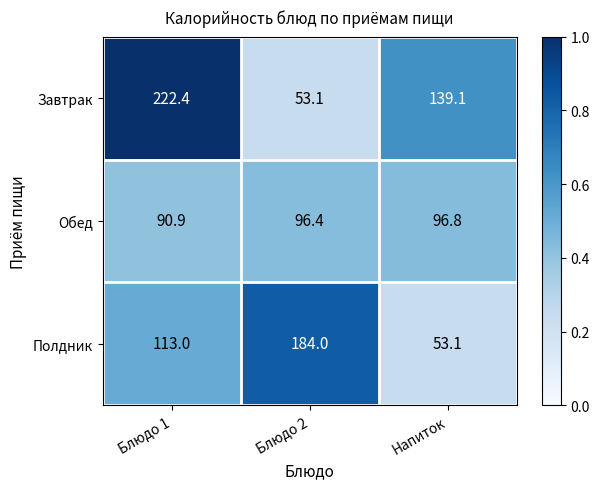

List the series in order of their overall mean, highest first.

Завтрак, Полдник, Обед